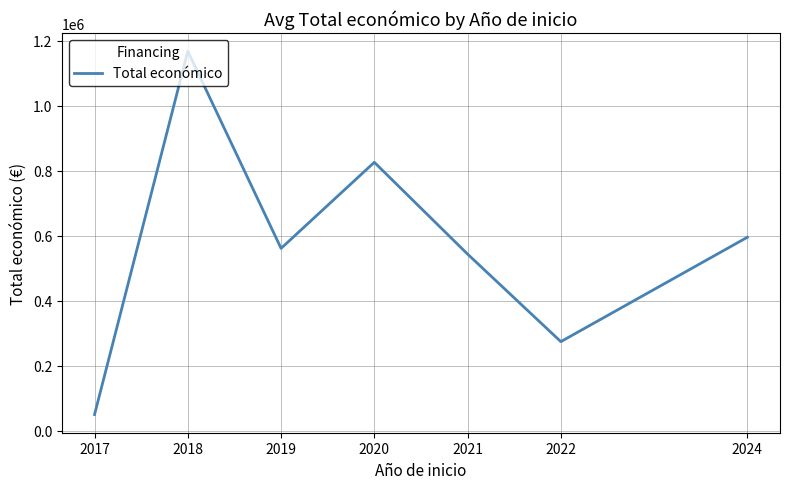

How many interior local valleys (lower than both neighbors) does the data have?

2